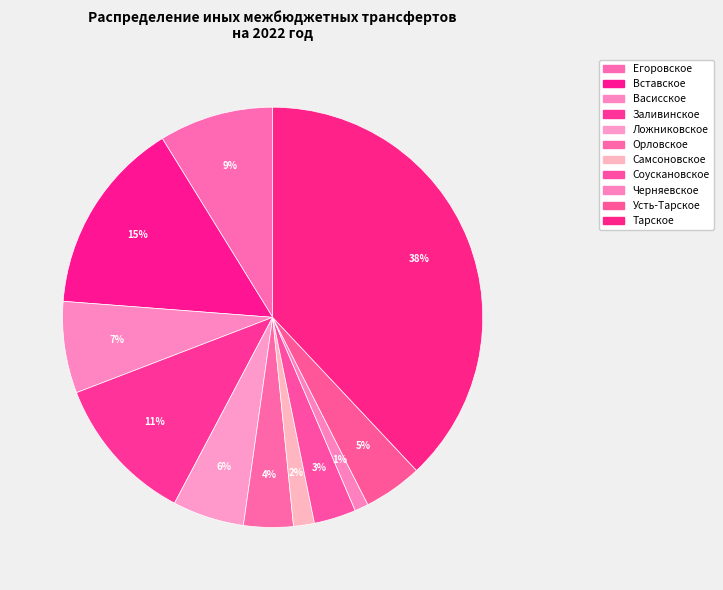

Count the number of slices in the pie.

11